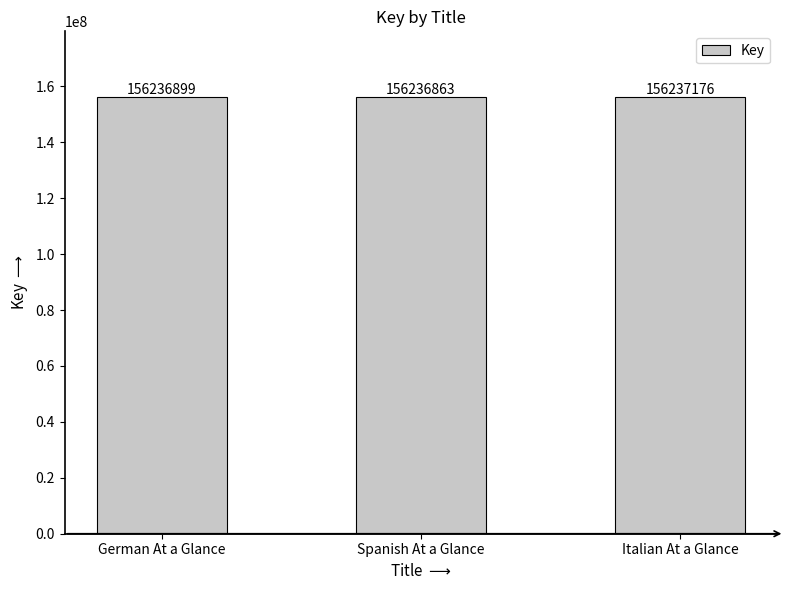

What is the label of the 3rd bar from the left?

Italian At a Glance